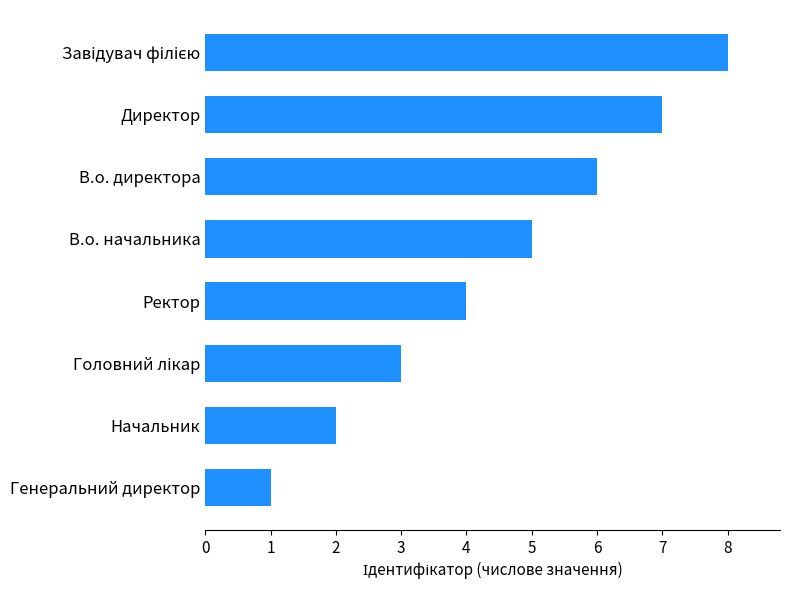

The value at Генеральний директор is 2. True or false?

False